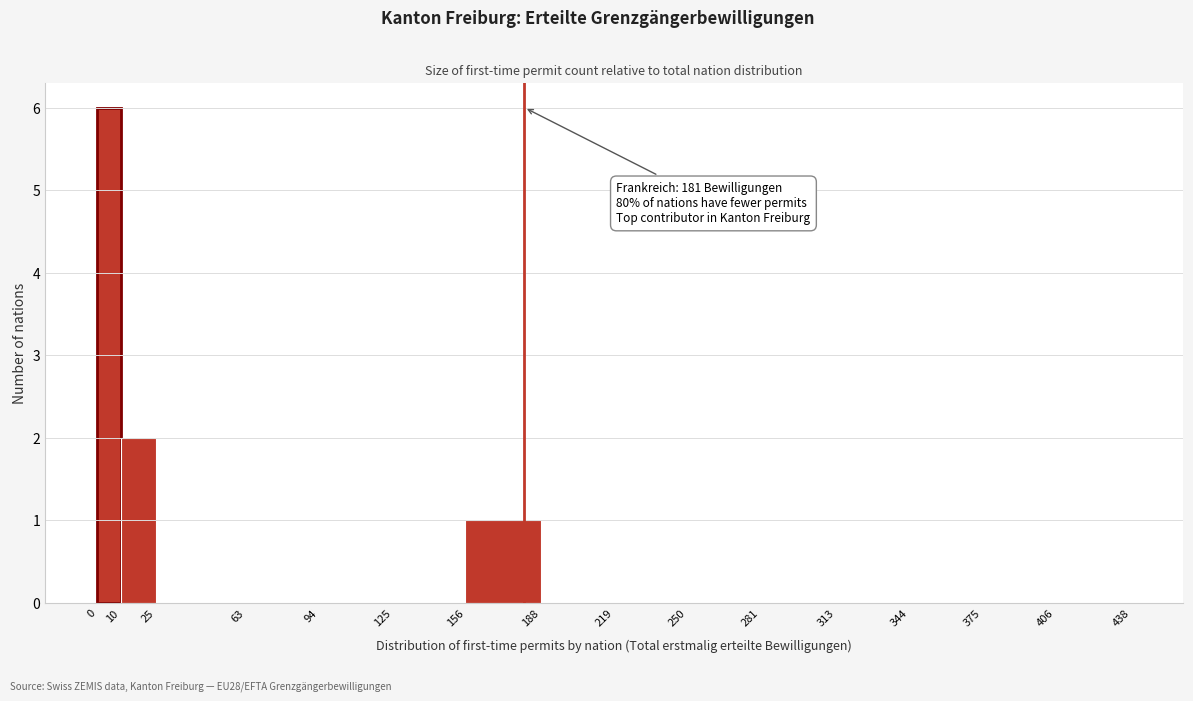

Which range on the x-axis has the tallest bar?

0 to 10